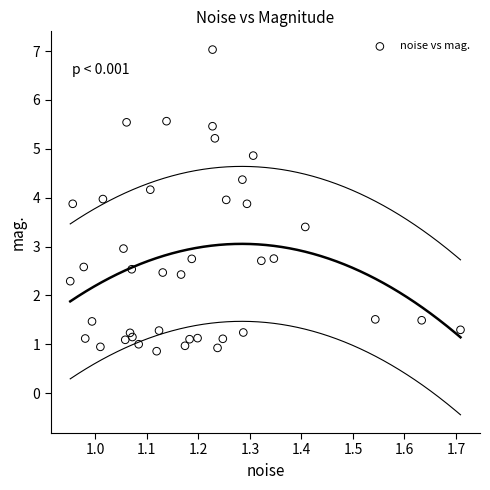

What is the range of Y values (max minus min)?

6.2